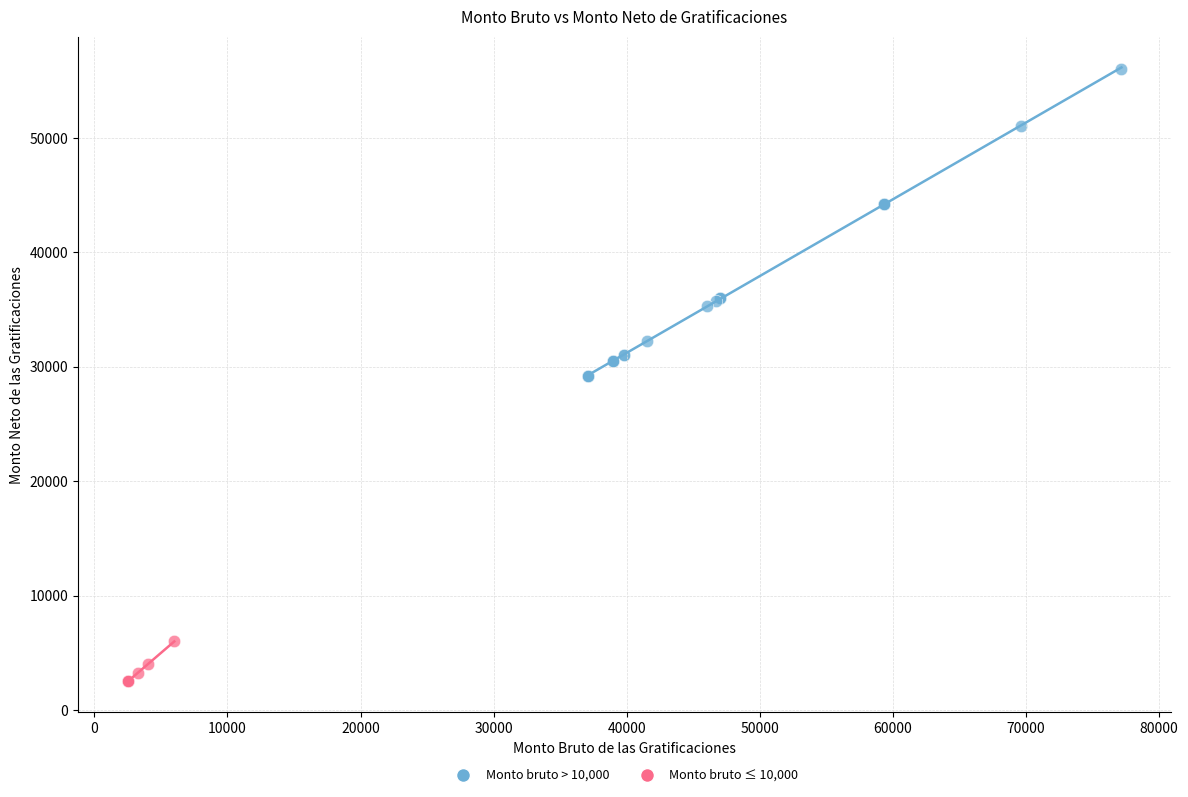

Which series has the widest spread of Y values?

Monto bruto > 10,000